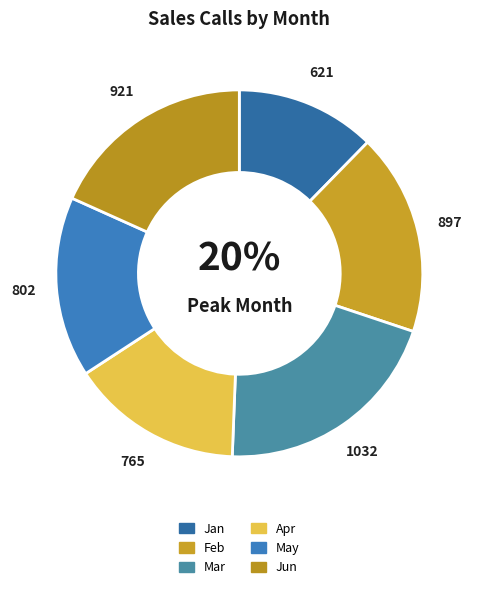

Does any single category account for the majority?

No